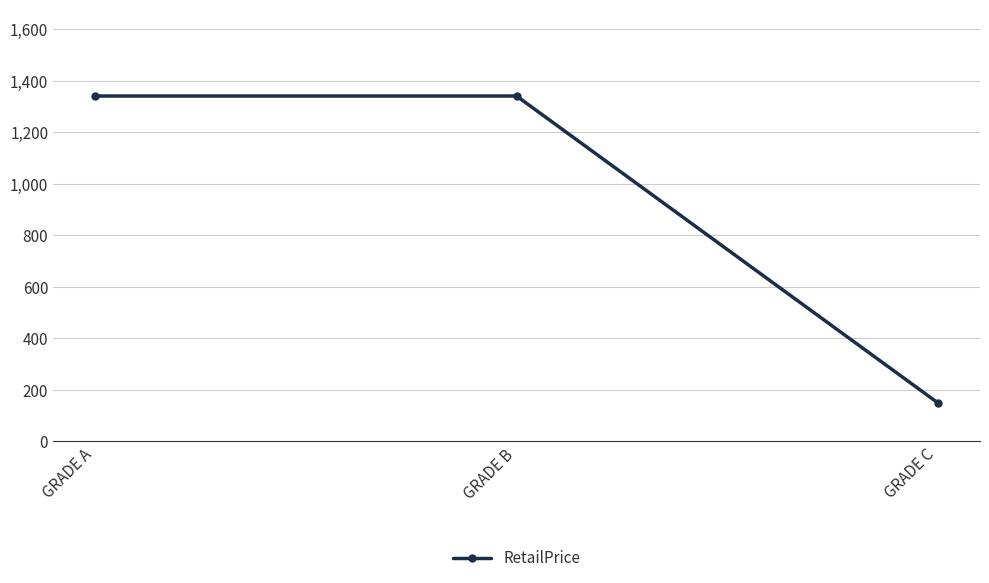

Which category has the lowest value across all series?

GRADE C